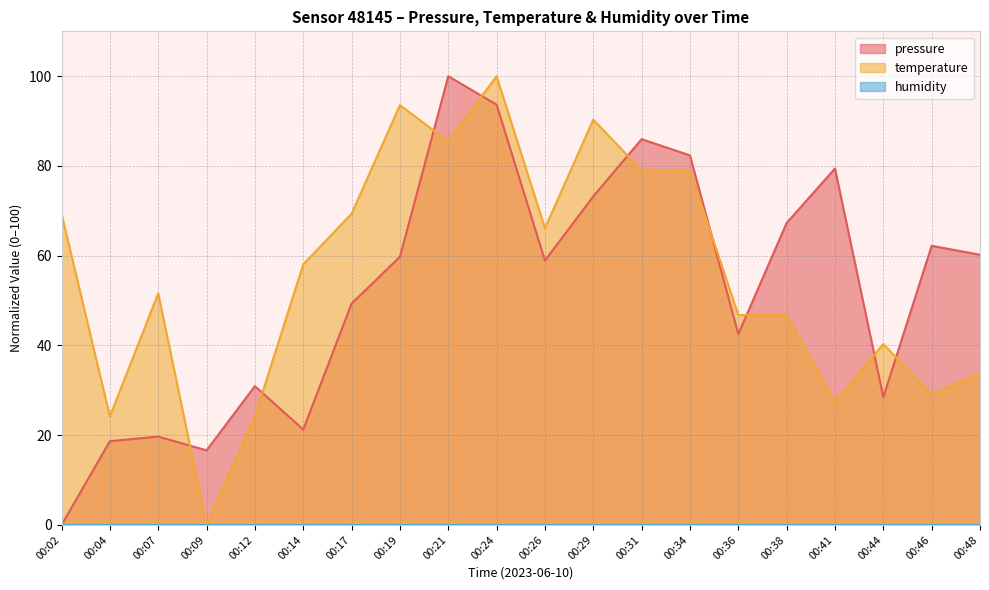

Which series has the widest spread of values?

pressure